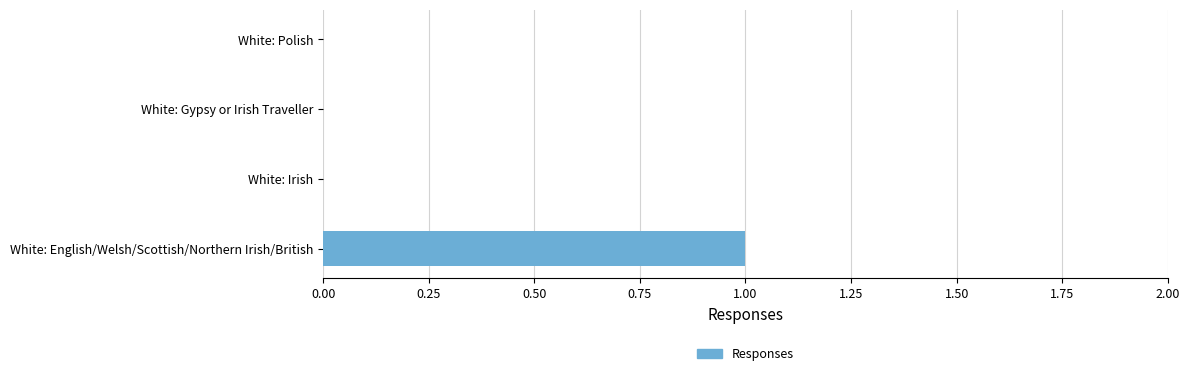

Which label corresponds to the largest value in the chart?

White: English/Welsh/Scottish/Northern Irish/British